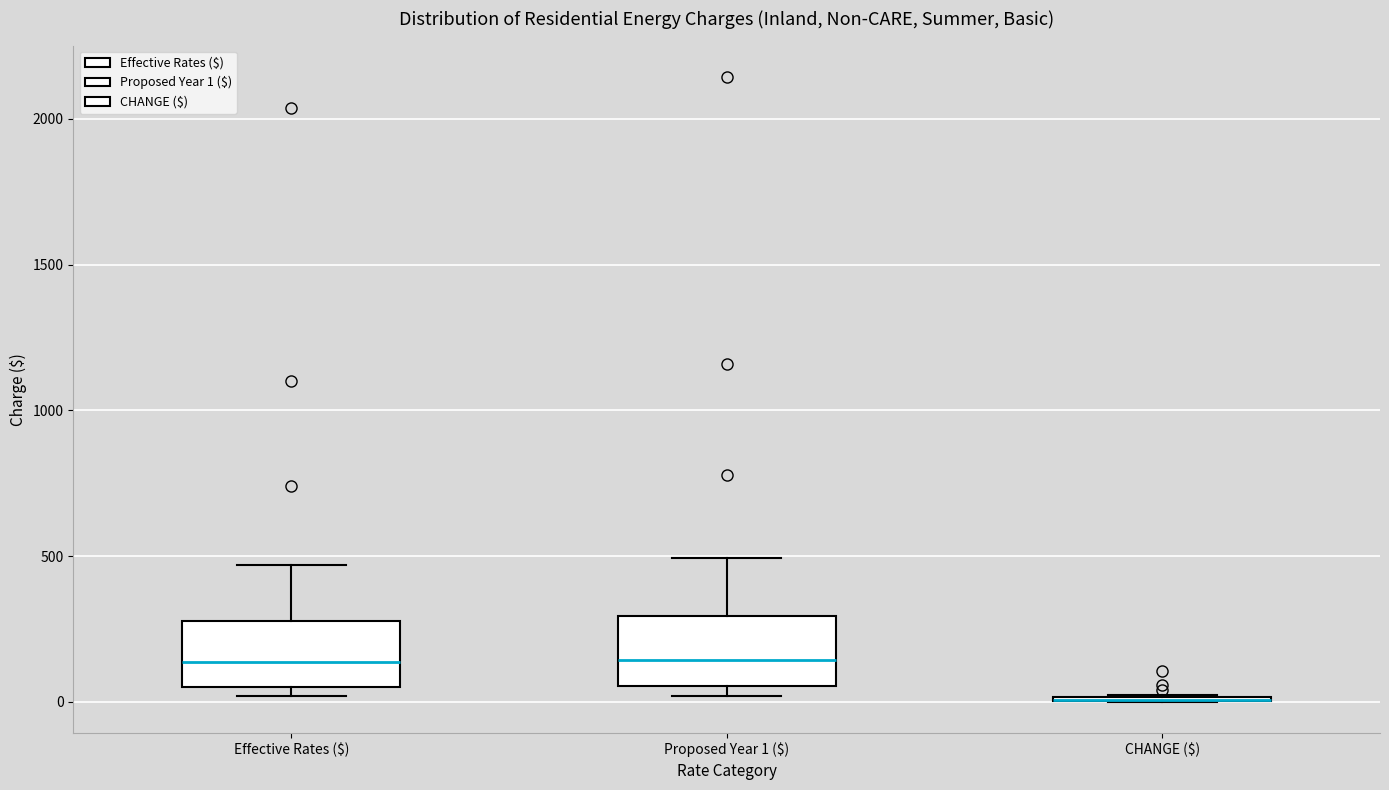

Reading left to right, transcribe this box plot: for each box, give where its median line is, the range the box spans, and where its two whiskers end, as read against the y-axis. The values are not printed on the chart, so give them approximately, as read against the axis.

Effective Rates ($): median 150, box 50 to 300, whiskers 0 to 450
Proposed Year 1 ($): median 150, box 50 to 300, whiskers 0 to 500
CHANGE ($): box collapsed to a line at 0, whiskers 0 to 0